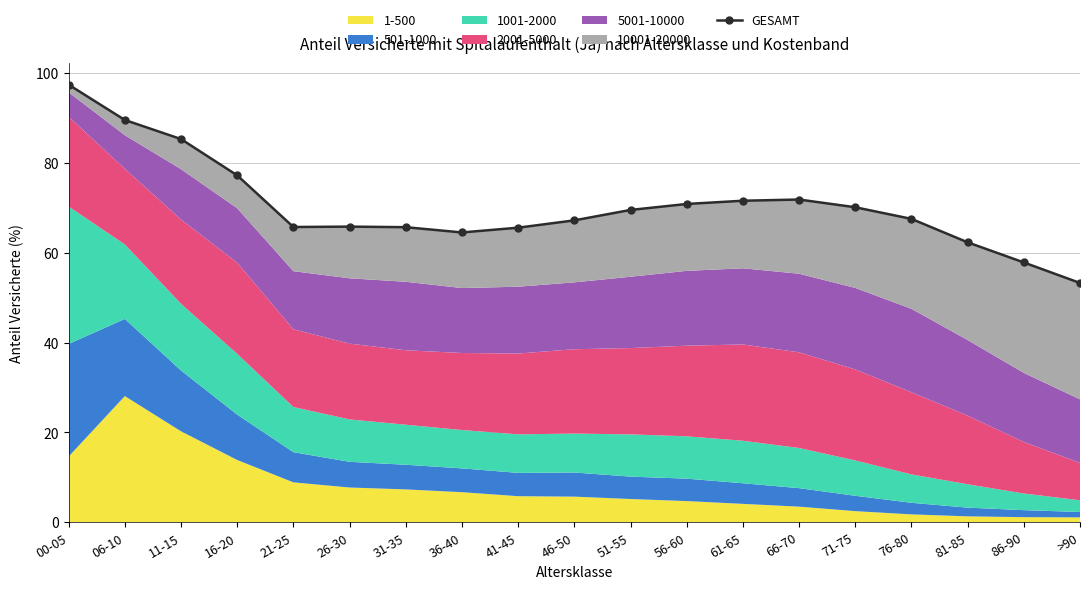

Reading left to right, transcribe all the data shown in this chart.

00-05=97.4	06-10=89.6	11-15=85.3	16-20=77.2	21-25=65.7	26-30=65.8	31-35=65.7	36-40=64.5	41-45=65.6	46-50=67.2	51-55=69.5	56-60=70.9	61-65=71.6	66-70=71.9	71-75=70.1	76-80=67.5	81-85=62.3	86-90=57.9	>90=53.3